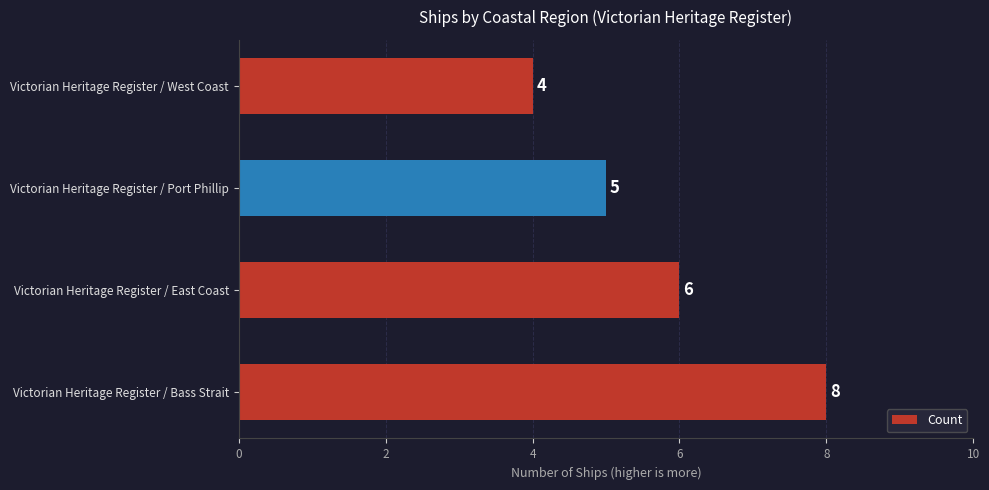

What is the approximate value at Victorian Heritage Register / Bass Strait?

8